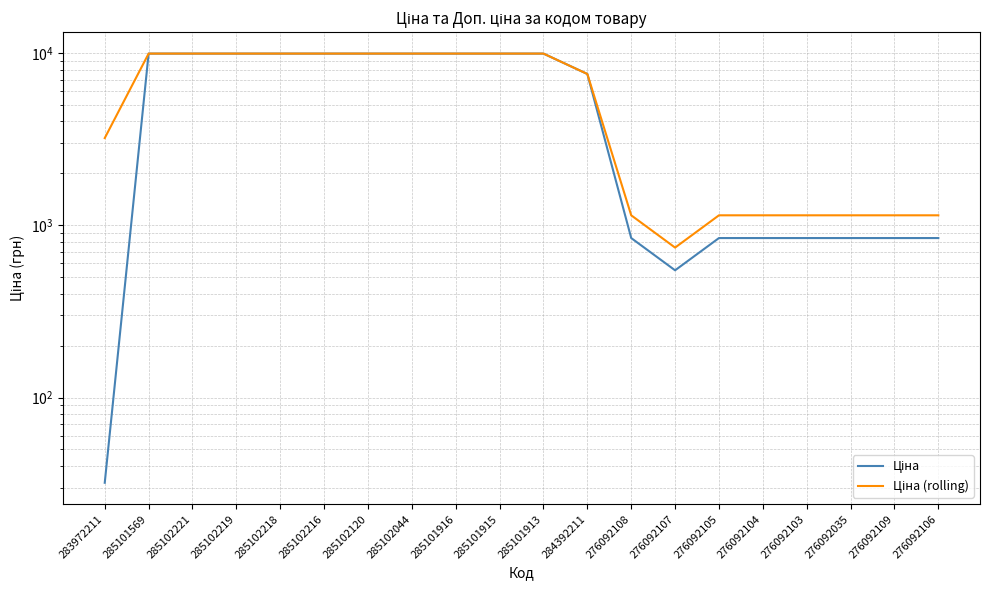

How many series are shown in this chart?

2